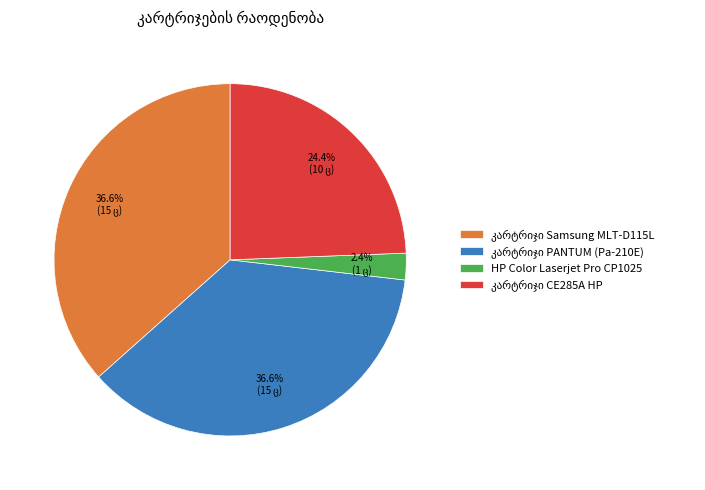

Is there any slice that represents more than half of the pie?

No